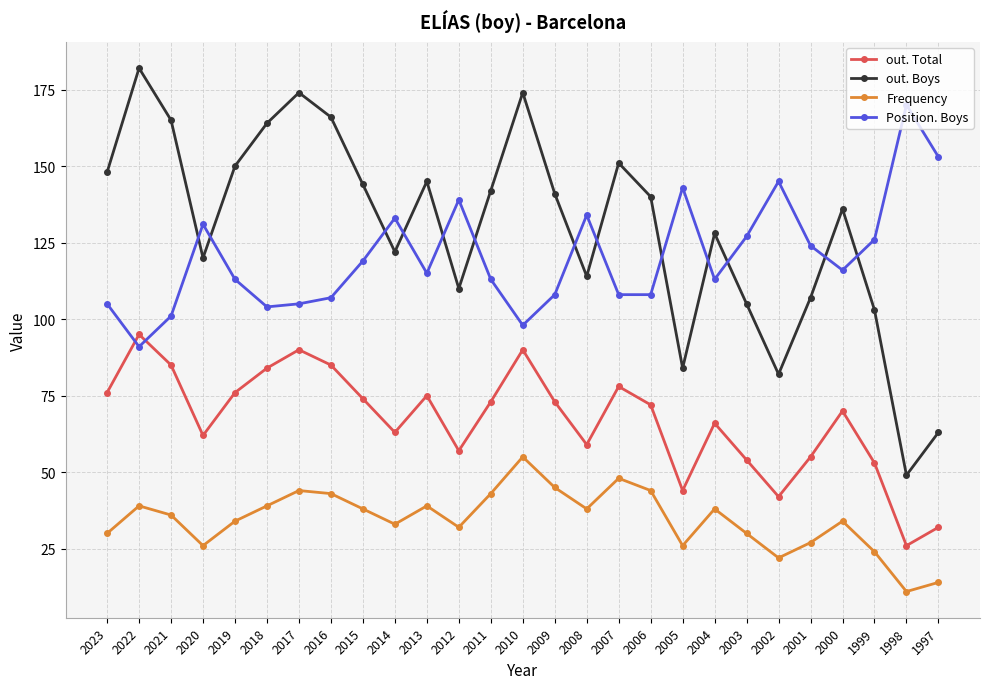

List the series in order of their peak value, highest first.

out. Boys, Position. Boys, out. Total, Frequency